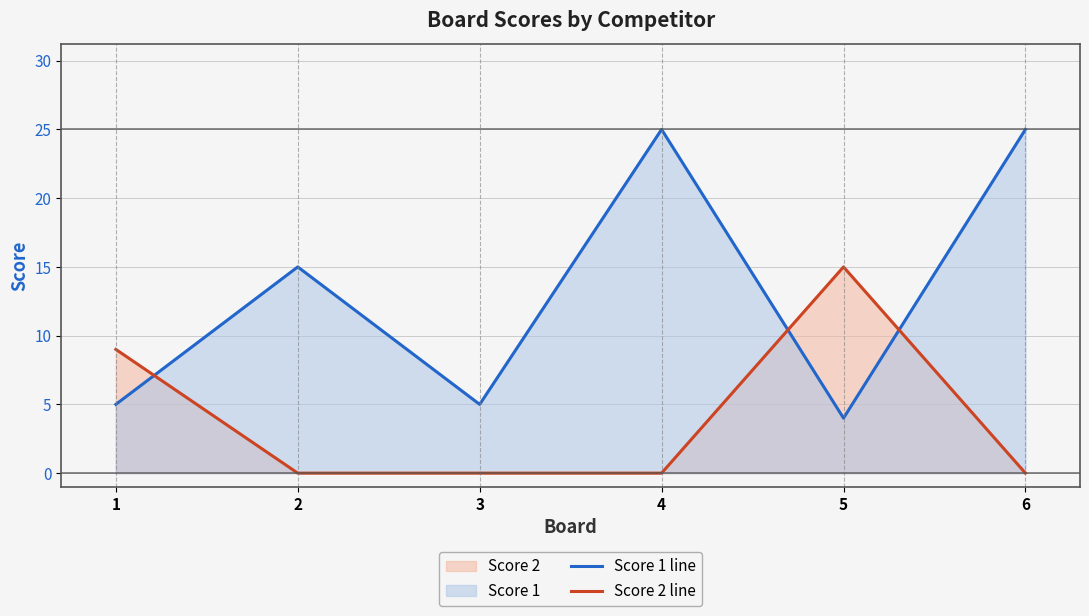

After their last crossing, which series has the higher values: Score 1 line or Score 2 line?

Score 1 line